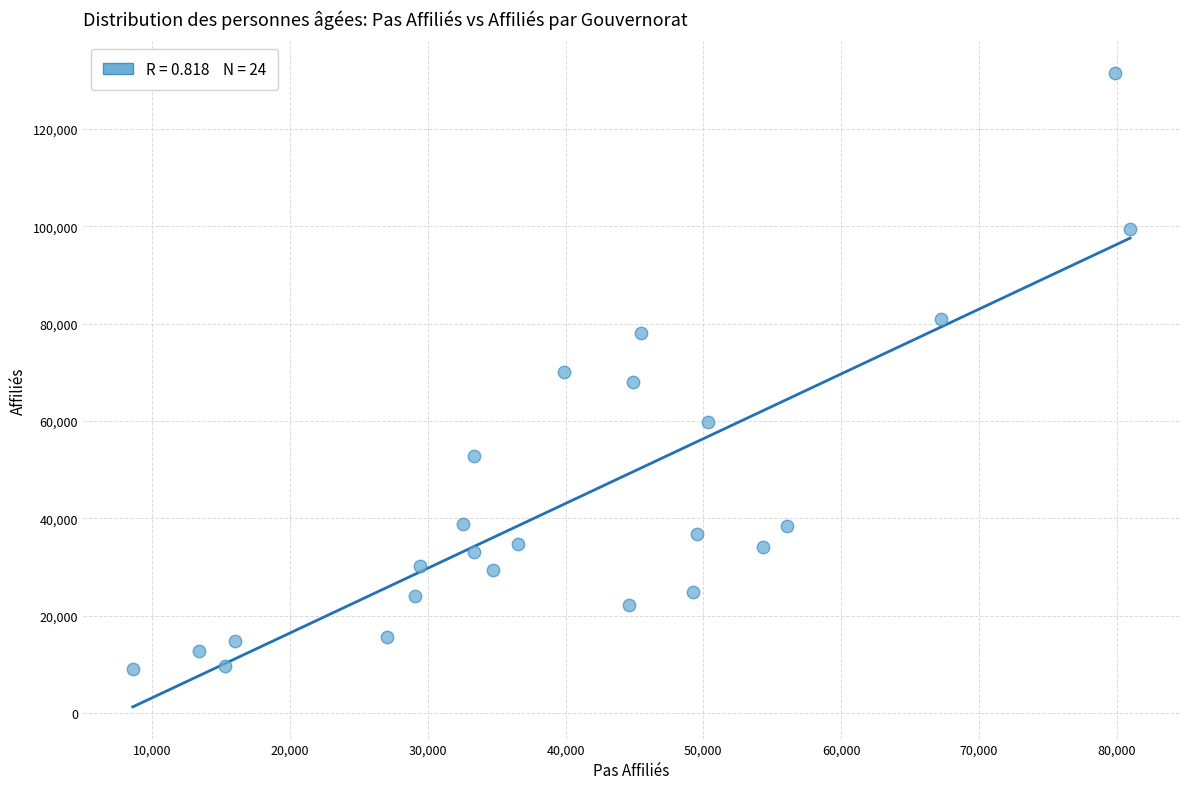

What is the range of X values (max minus min)?

72398.9